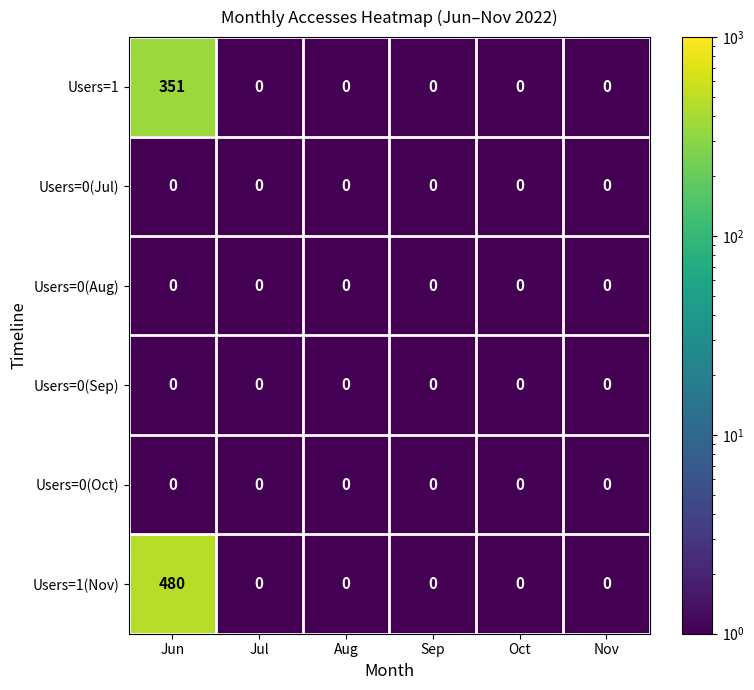

Which series has the largest total across all categories?

Users=1(Nov)